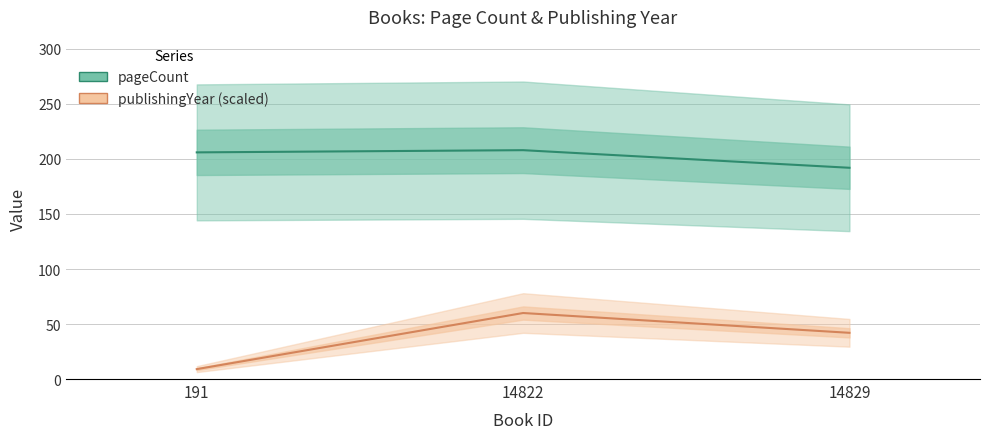

How many series are shown in this chart?

2